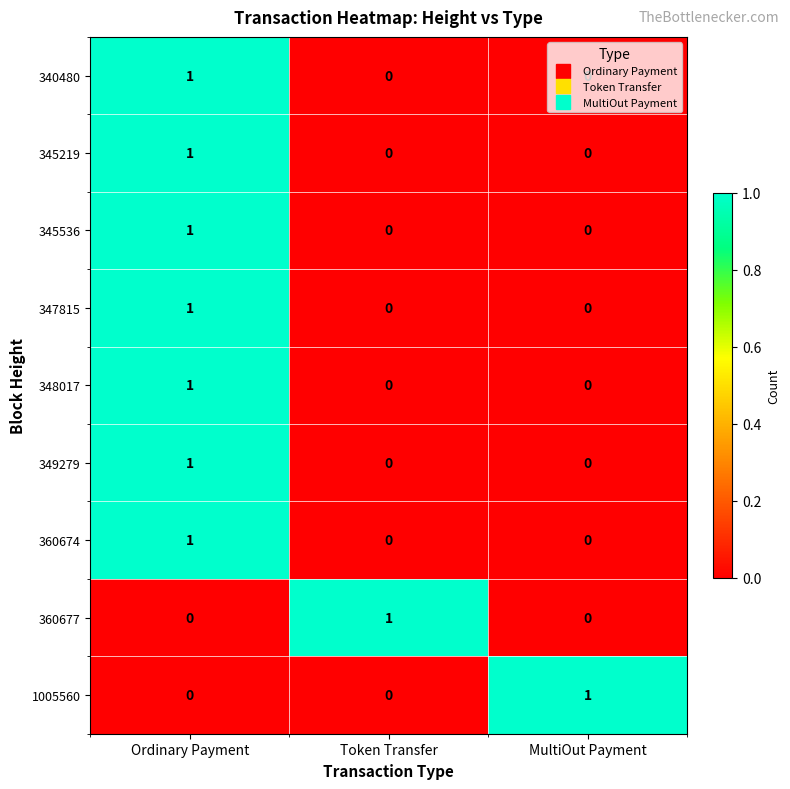

Is it true that 349279 equals 2 at Ordinary Payment?

False